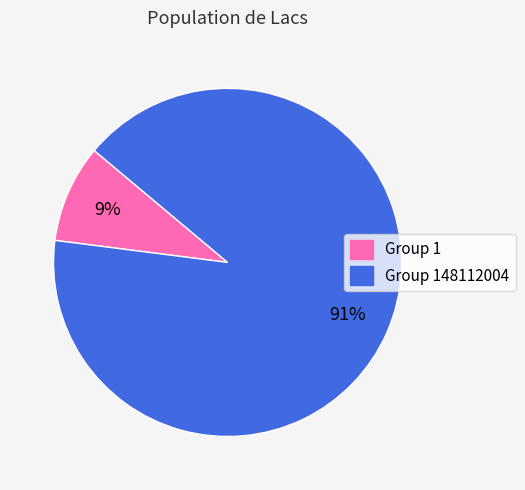

Is it true that Group 1 is 9% of the pie?

True